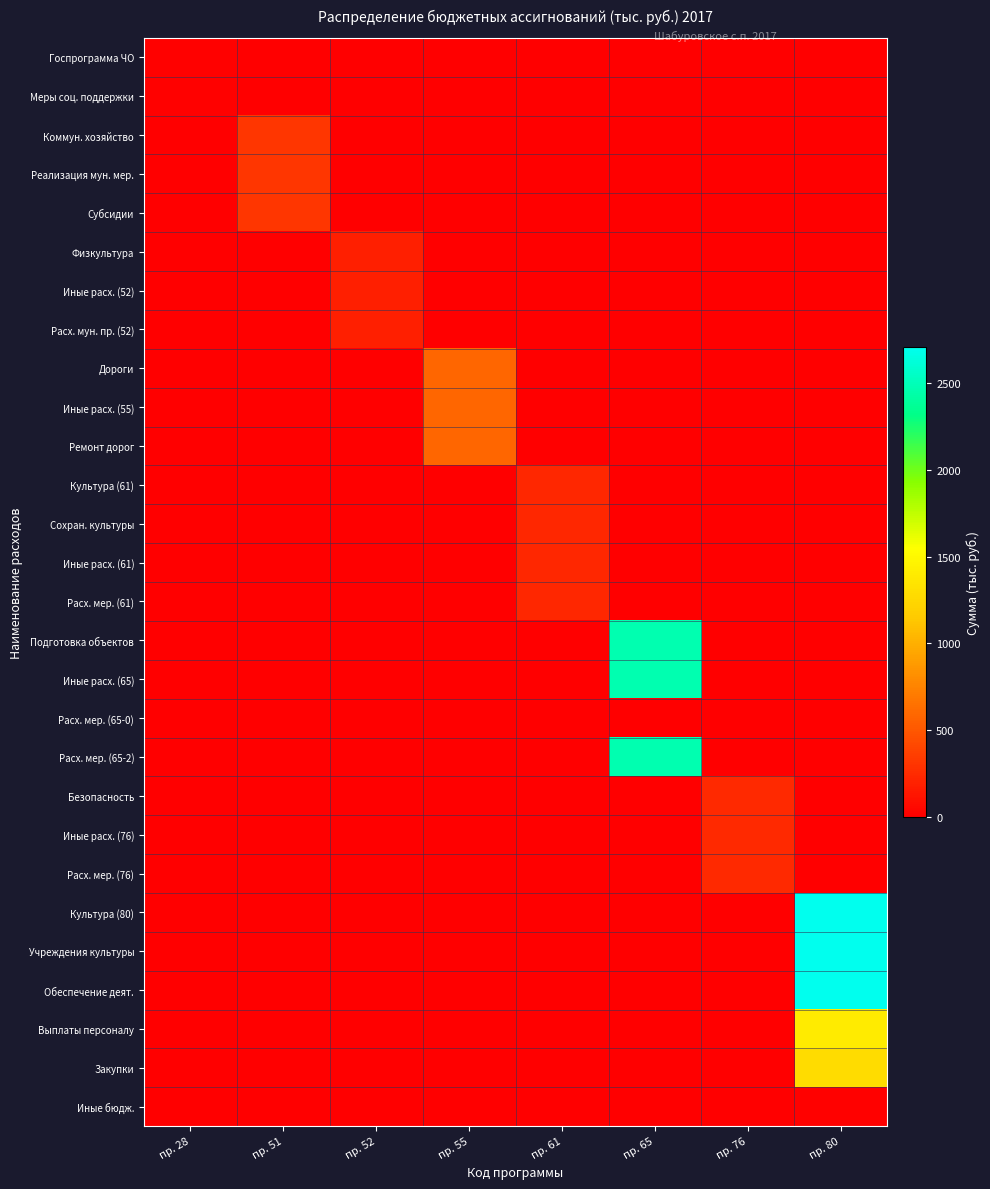

What is the total value across all series at пр. 65?

7402.8